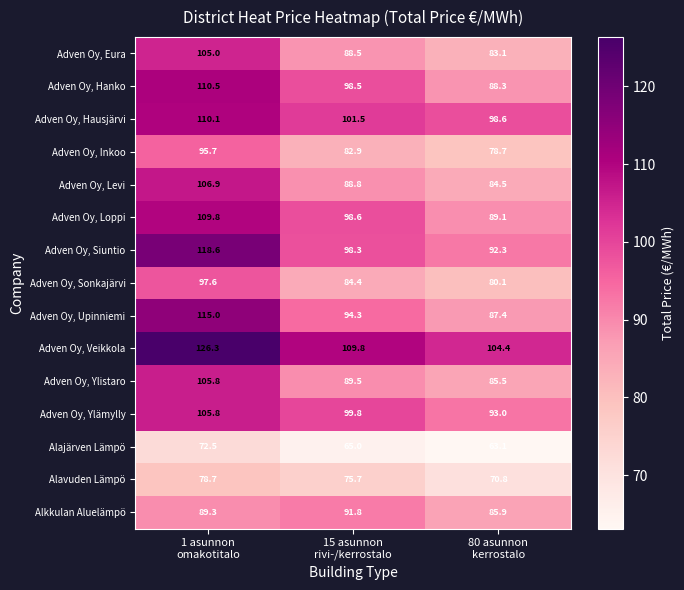

What is the maximum value for Alajärven Lämpö?

72.5